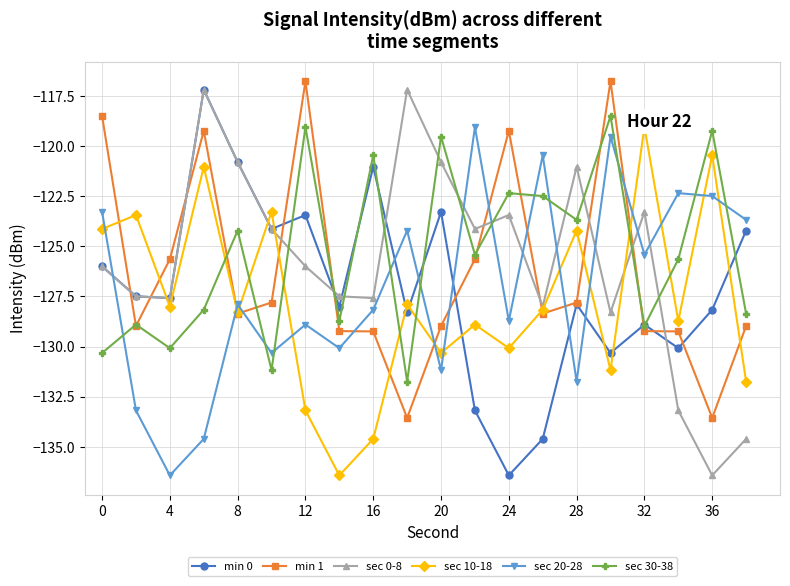

After their last crossing, which series has the higher values: min 1 or sec 30-38?

sec 30-38